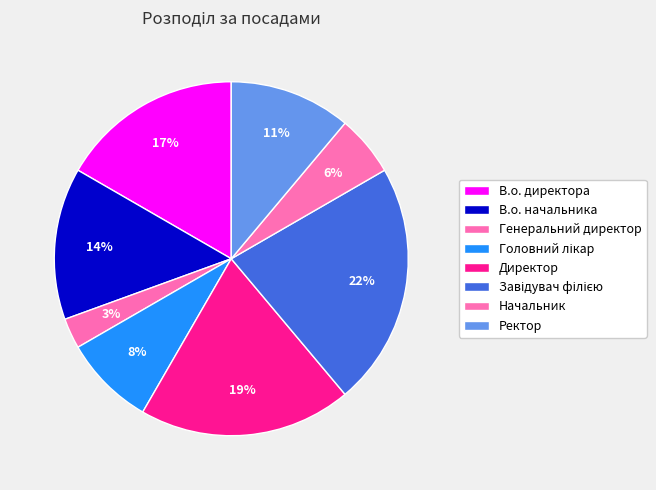

Count the number of slices in the pie.

8